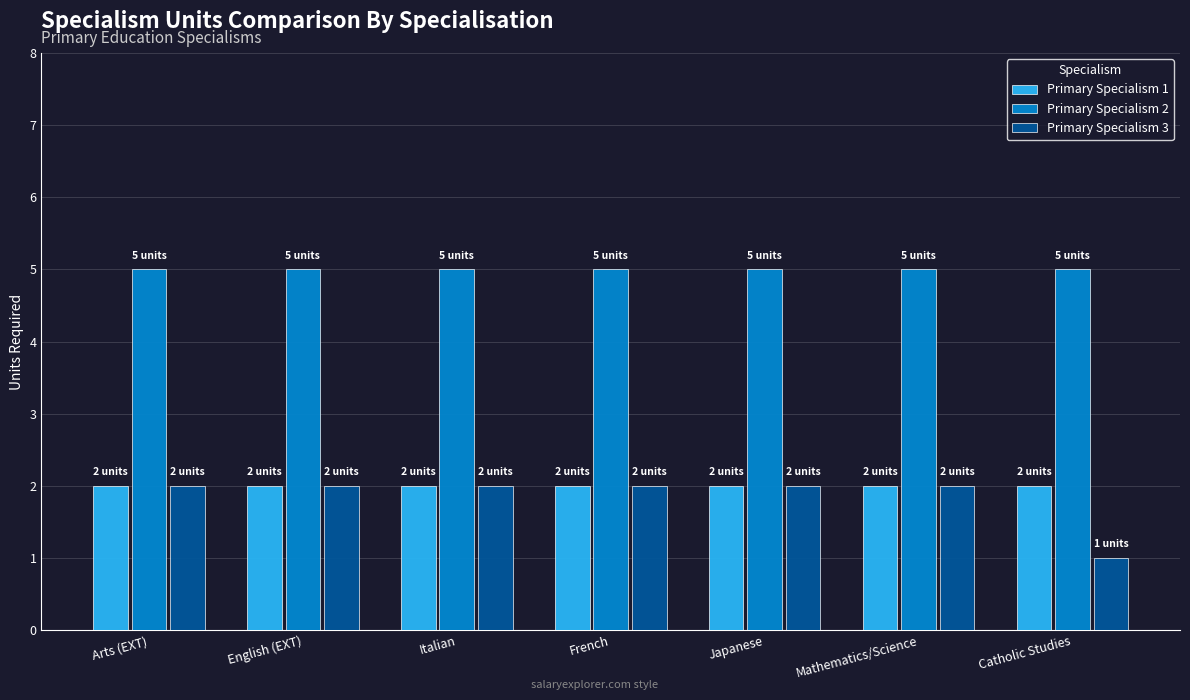

Which series has the largest total across all categories?

Primary Specialism 2